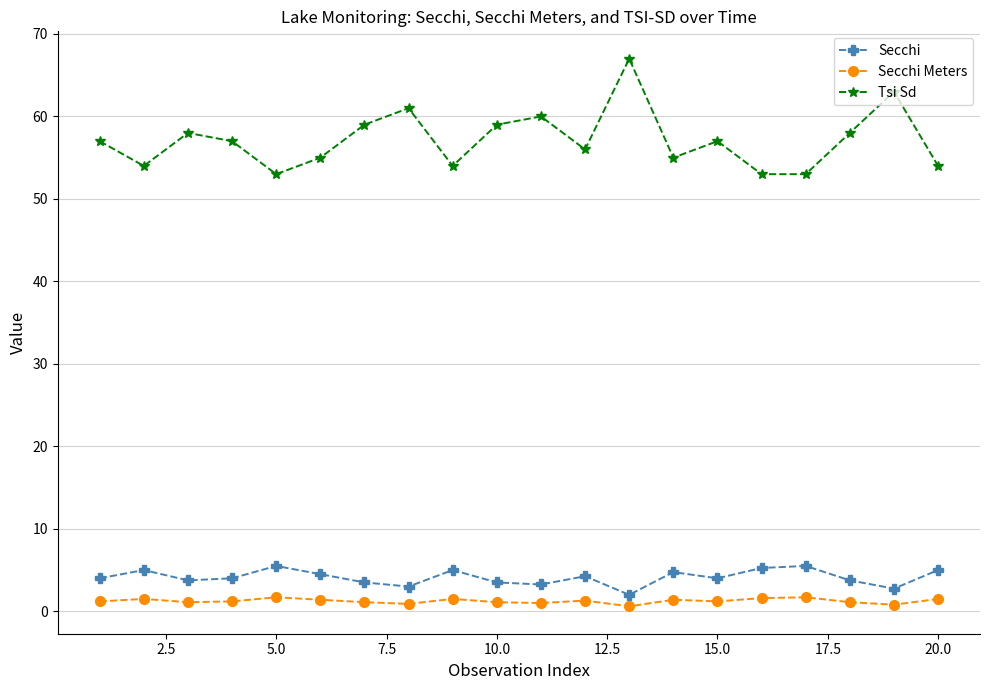

What is the difference between the maximum and minimum values in the Secchi Meters series?

1.1